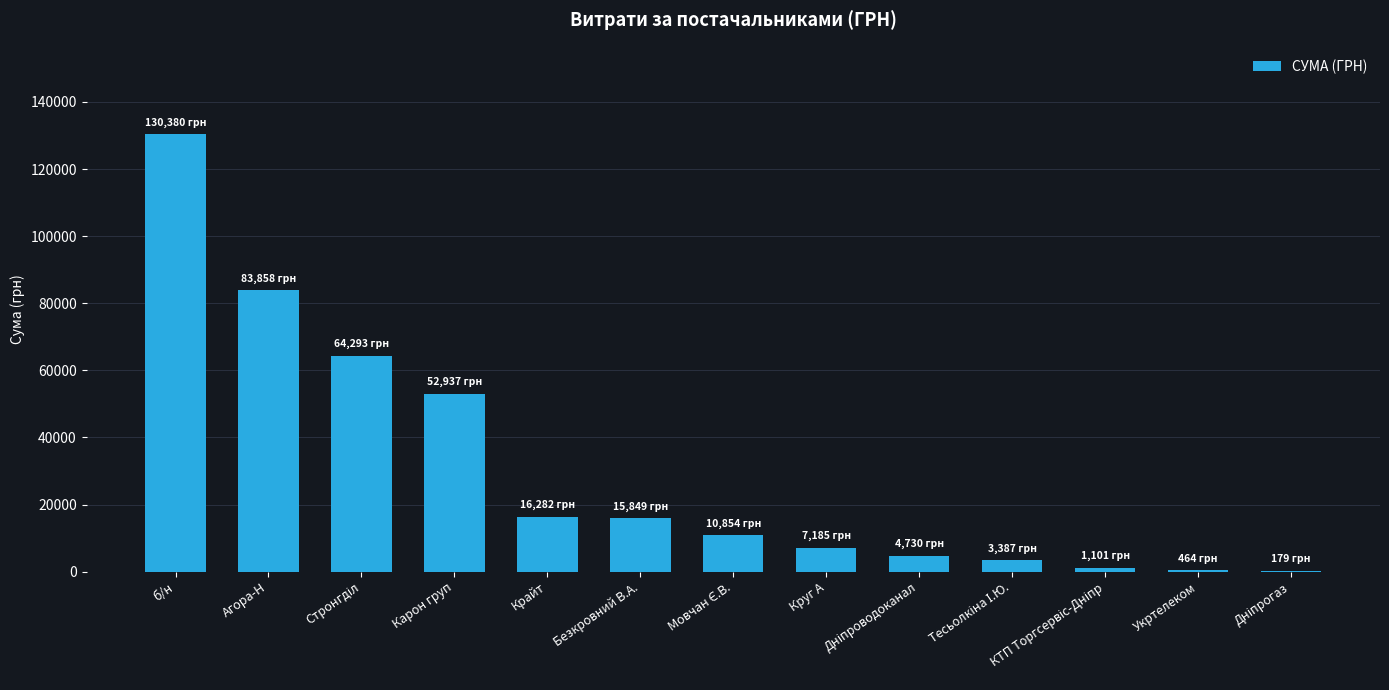

Which category has the highest value across all series?

б/н